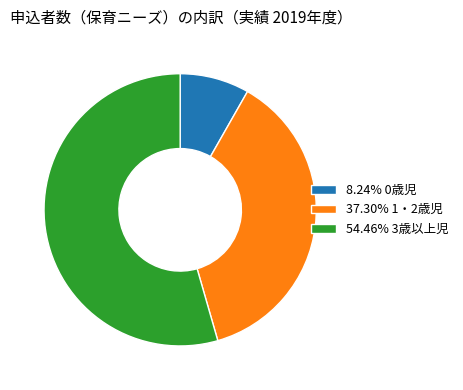

Does 8.24% 0歳児 represent more than half of the total?

No